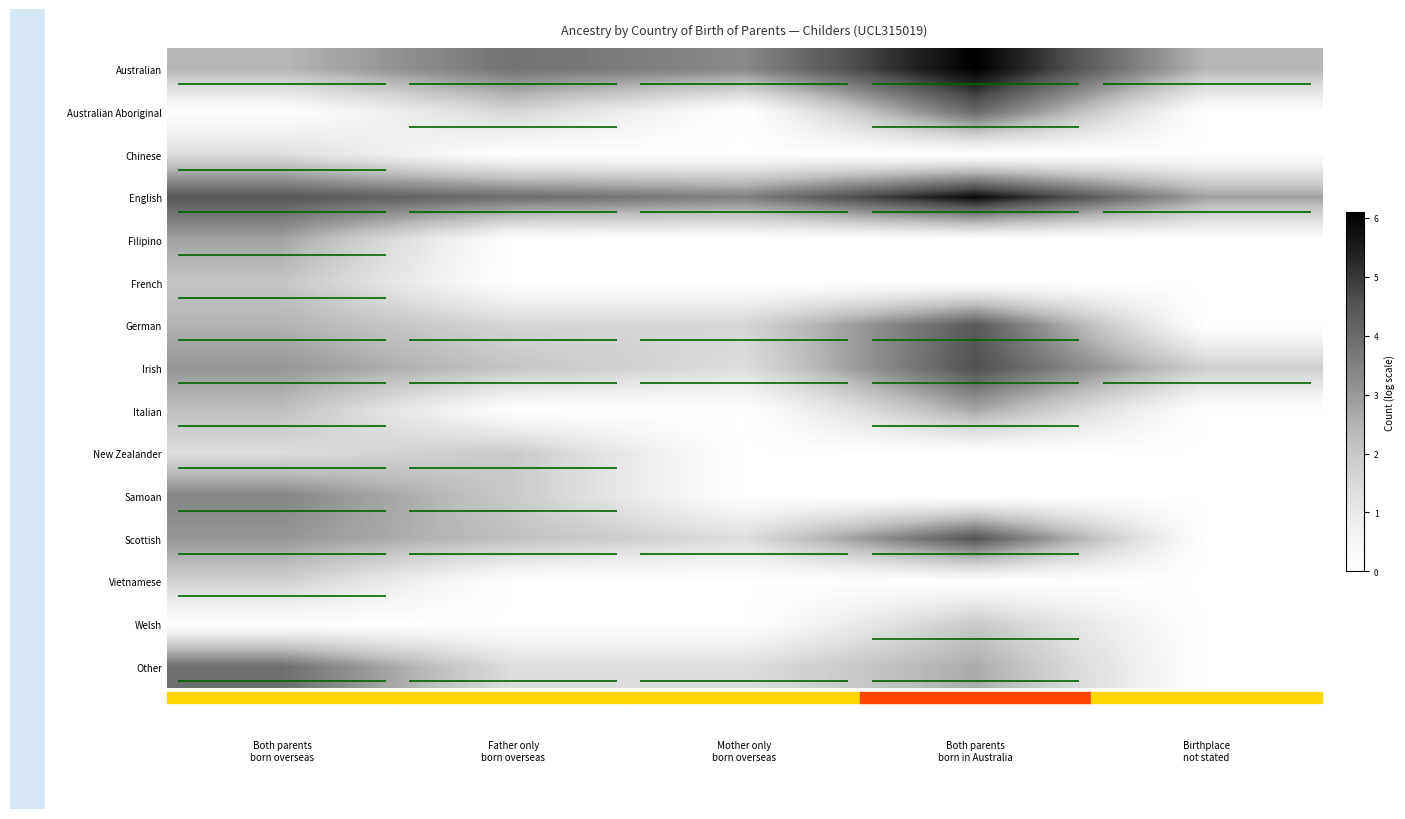

What is the spread (max minus min) of values at Both parents
born overseas?

4.4